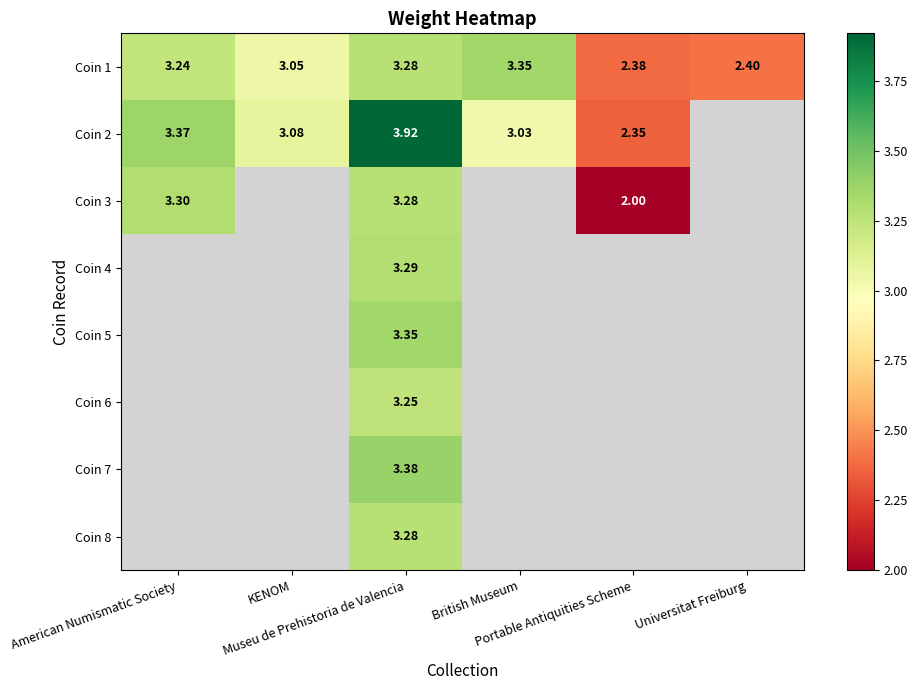

How many values in the Coin 1 series exceed 3?

4